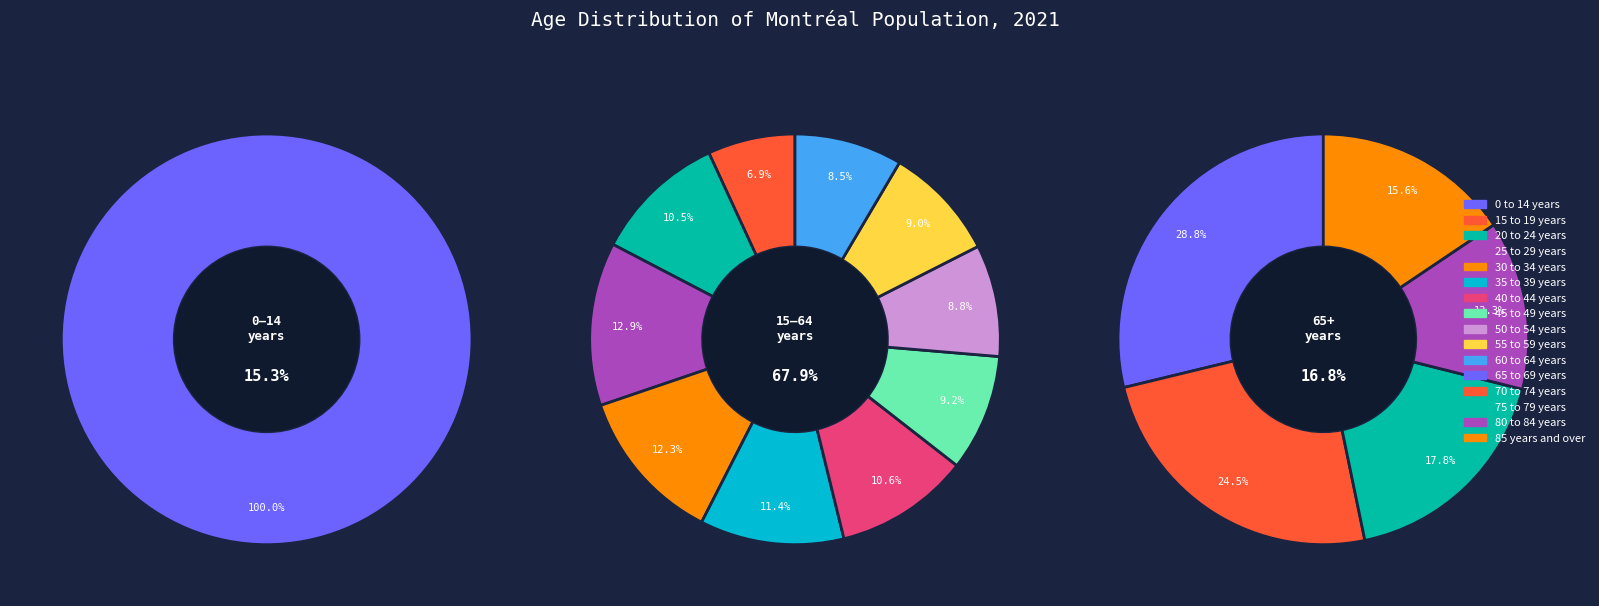

Does any single category account for the majority?

No